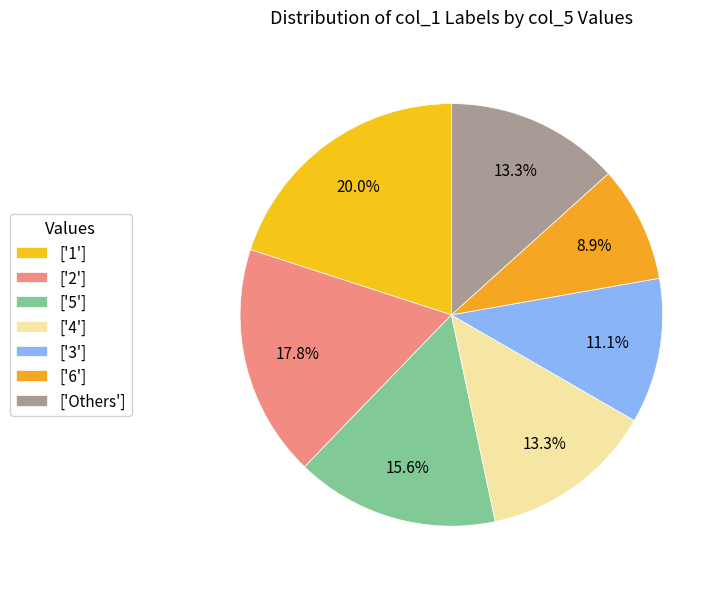

Count the number of slices in the pie.

7